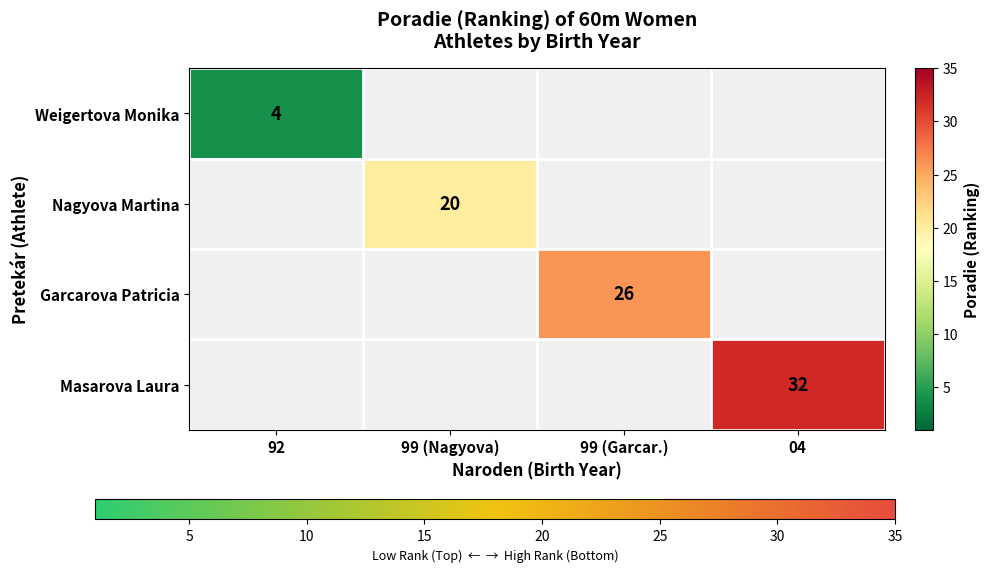

The Weigertova Monika series shows 6 at 92. True or false?

False